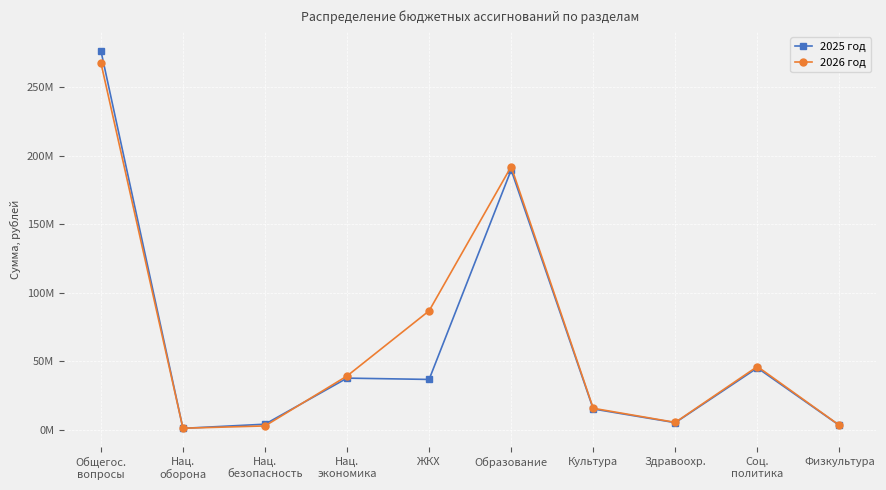

At which category is the sum across all series the highest?

Общегос.
вопросы